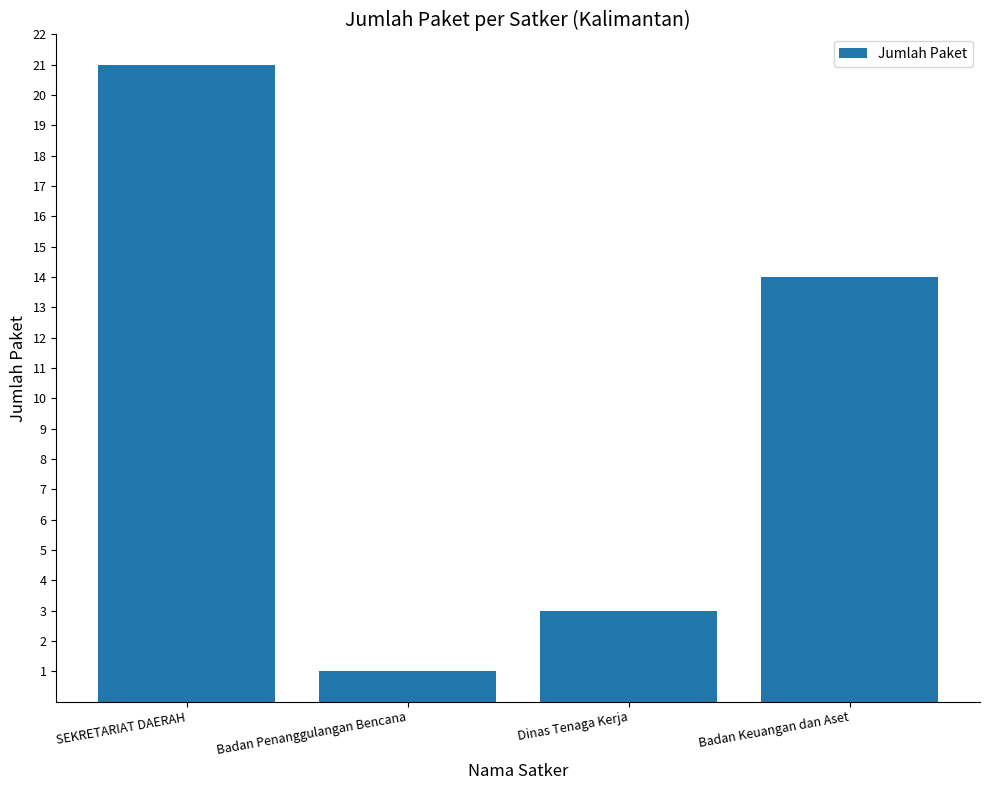

How many bars are there in total?

4